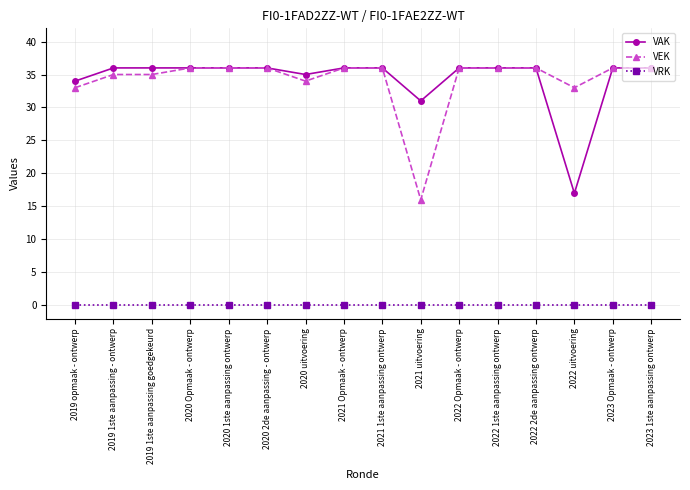

Rank the series at 2019 1ste aanpassing - ontwerp from lowest to highest value.

VRK, VEK, VAK